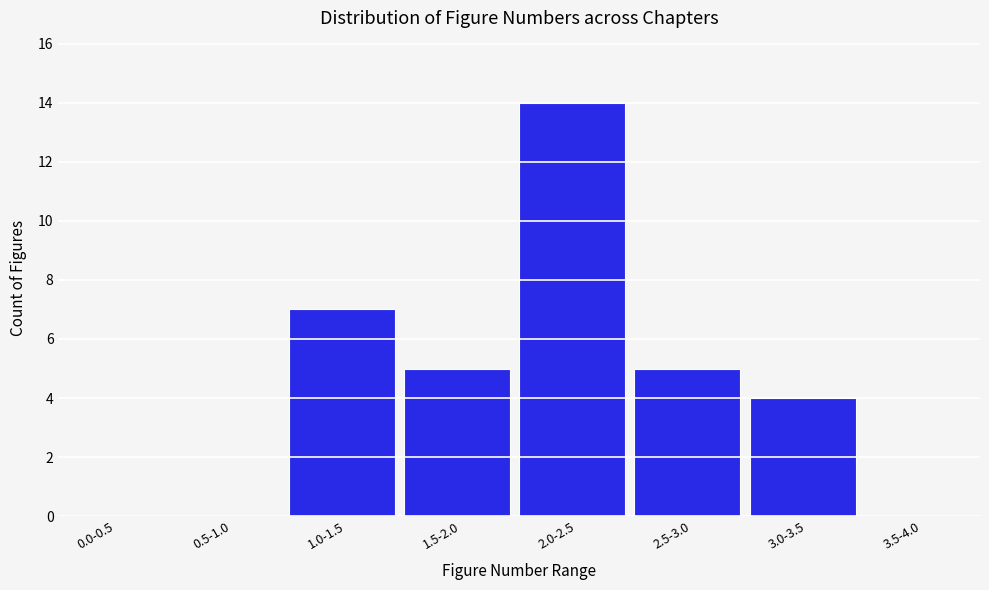

Reading right to left, extract all data points from this chart.

3.5-4.0=0	3.0-3.5=4	2.5-3.0=5	2.0-2.5=14	1.5-2.0=5	1.0-1.5=7	0.5-1.0=0	0.0-0.5=0